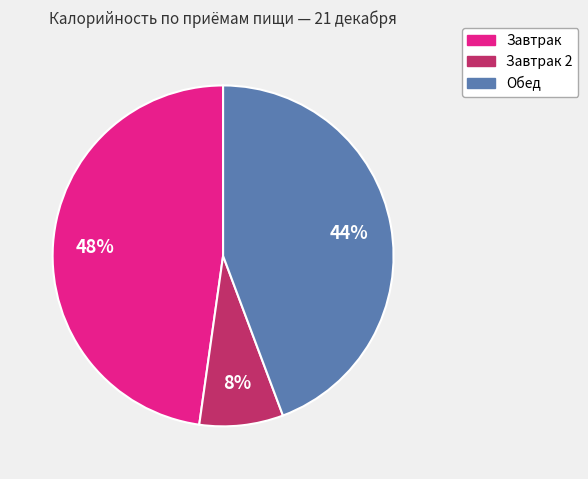

Does any single category account for the majority?

No